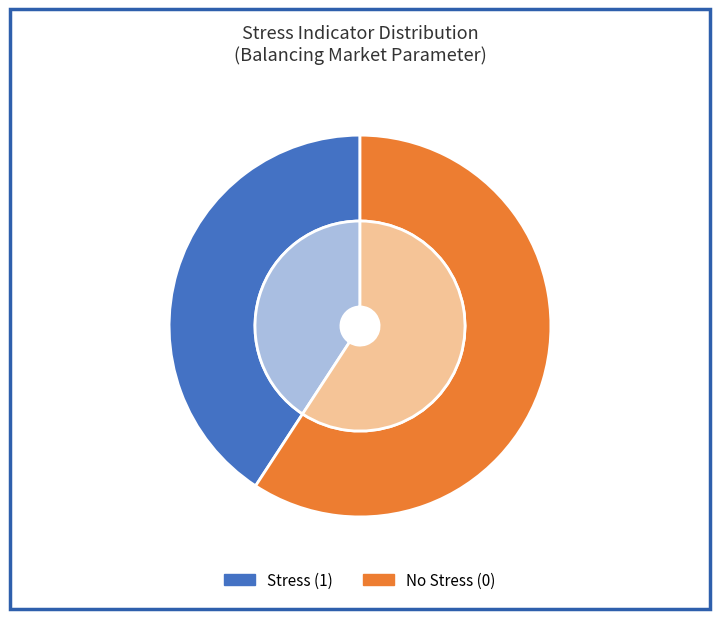

Combined, do Stress (1) and No Stress (0) account for over 50%?

Yes